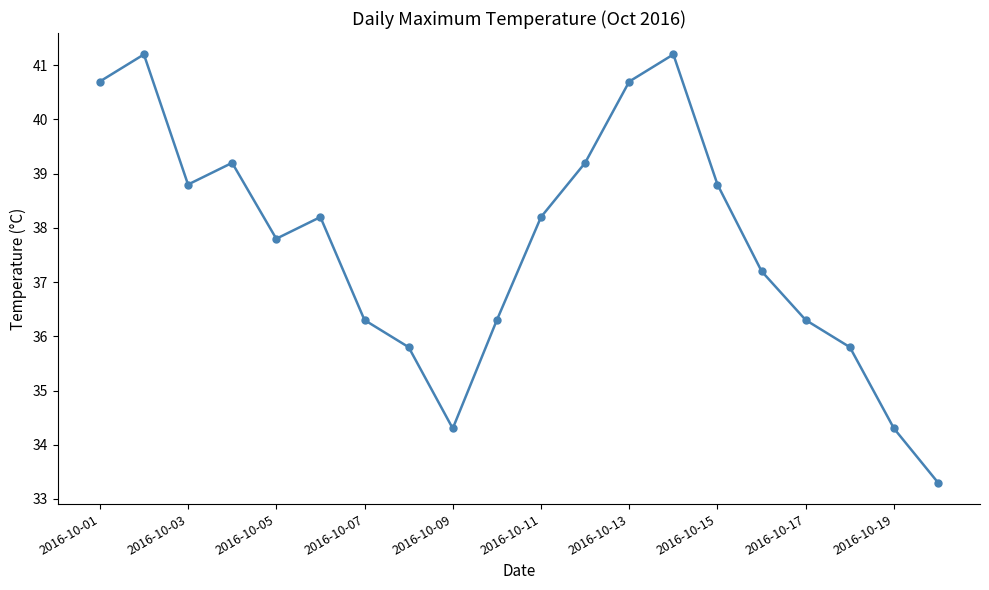

How many interior local valleys (lower than both neighbors) does the data have?

3